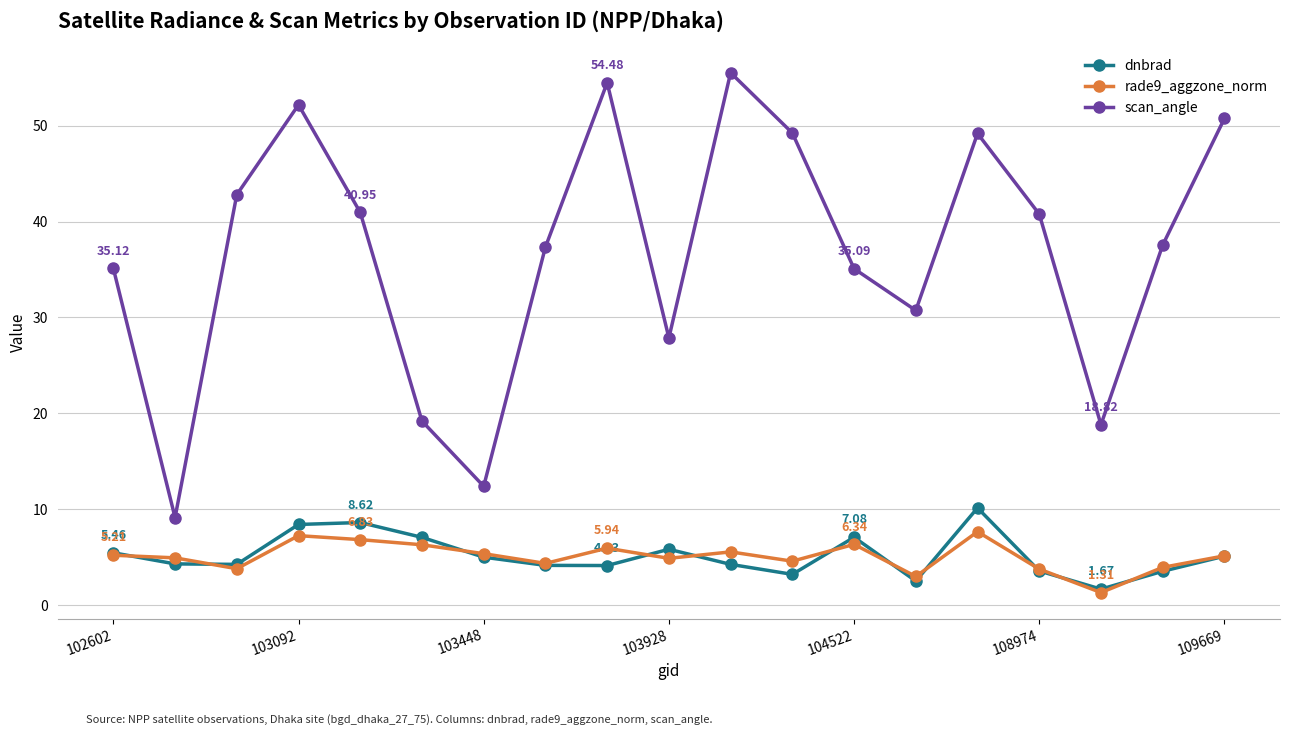

True or false: rade9_aggzone_norm has more than 2 interior local peaks.

True